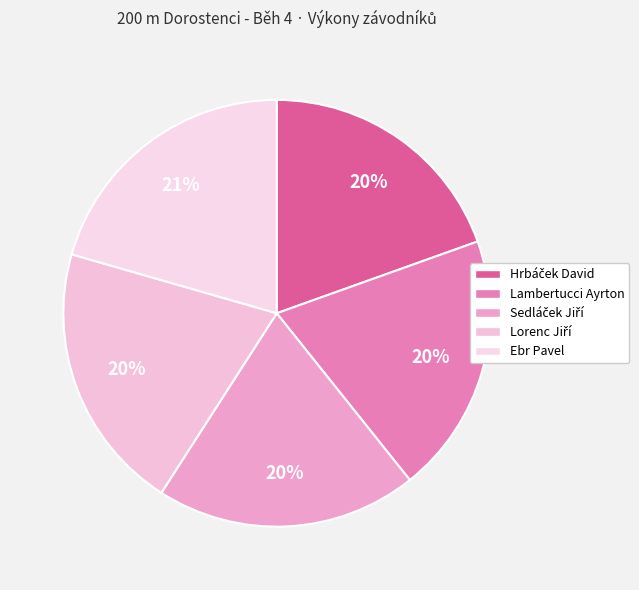

To the nearest percent, what portion does Hrbáček David represent?

20%